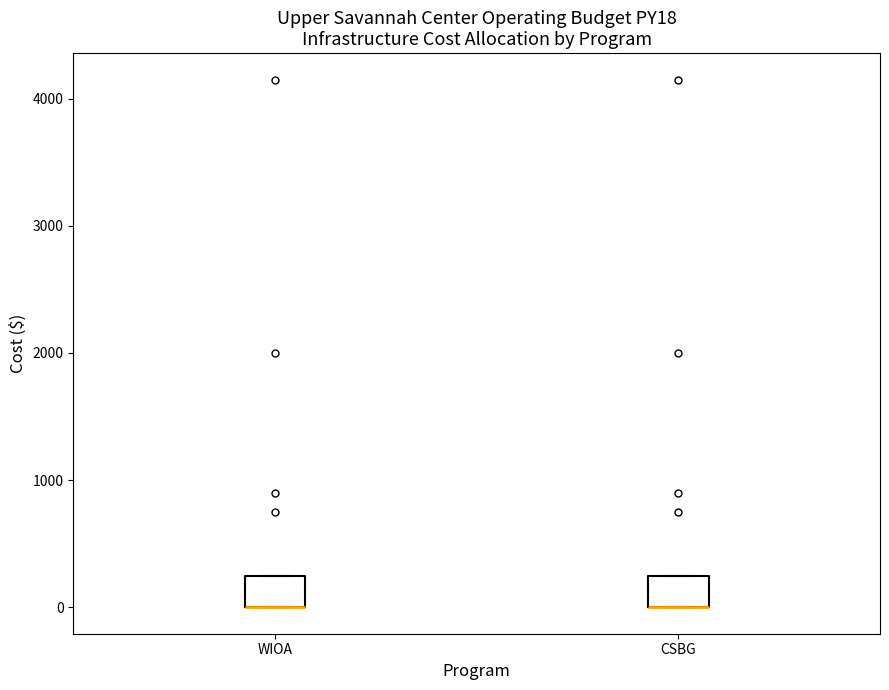

Reading left to right, transcribe this box plot: for each box, give where its median line is, the range the box spans, and where its two whiskers end, as read against the y-axis. The values are not printed on the chart, so give them approximately, as read against the axis.

WIOA: median 0 (drawn on the box's lower edge), box 0 to 300, whiskers 0 to 300
CSBG: median 0 (drawn on the box's lower edge), box 0 to 300, whiskers 0 to 300